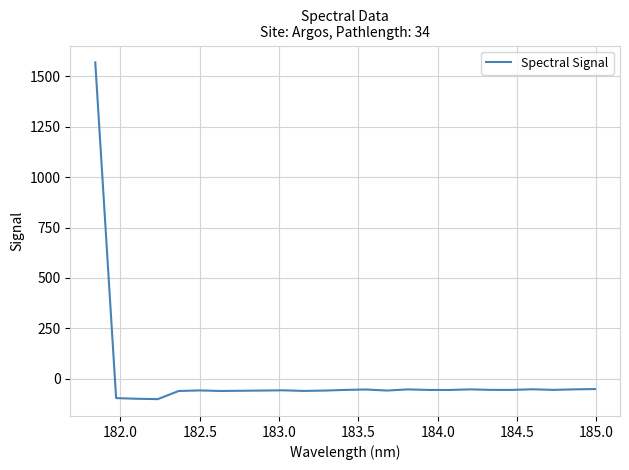

What is the minimum value shown in the chart?

-100.9